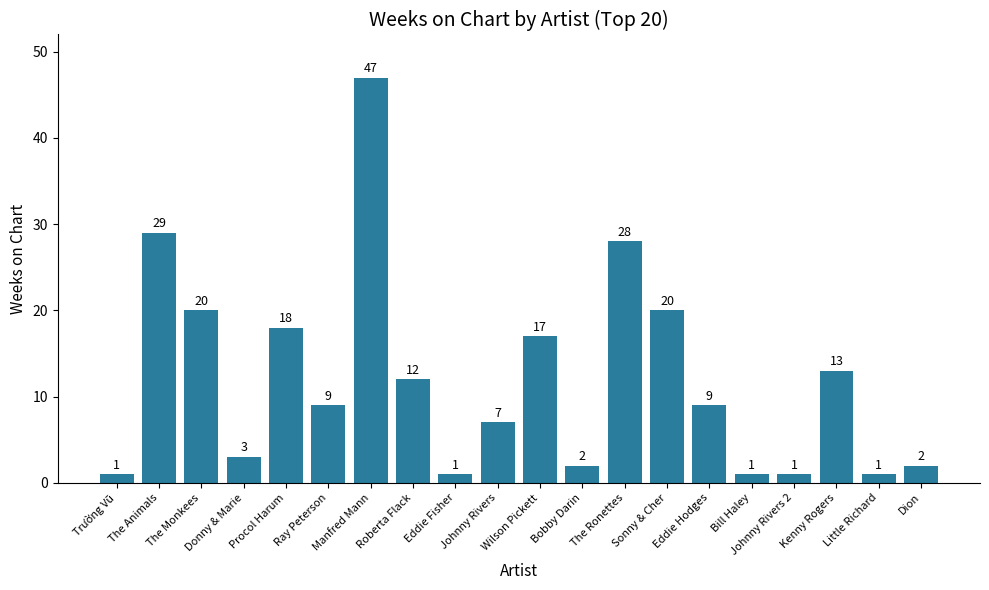

What is the label of the 4th bar from the right?

Johnny Rivers 2